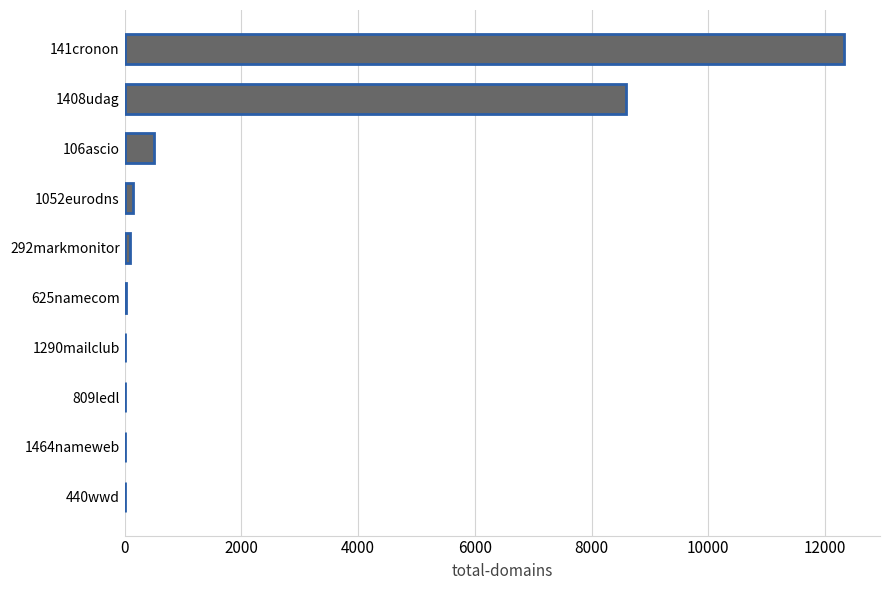

Approximately how many times larger is the value at 141cronon compared to 1408udag?

1.4